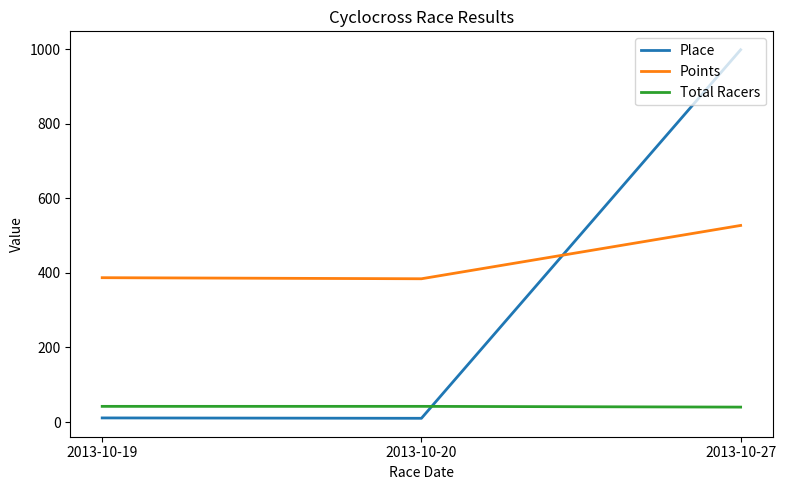

What is the sum of the Place values at 2013-10-27 and 2013-10-20?

1008.0